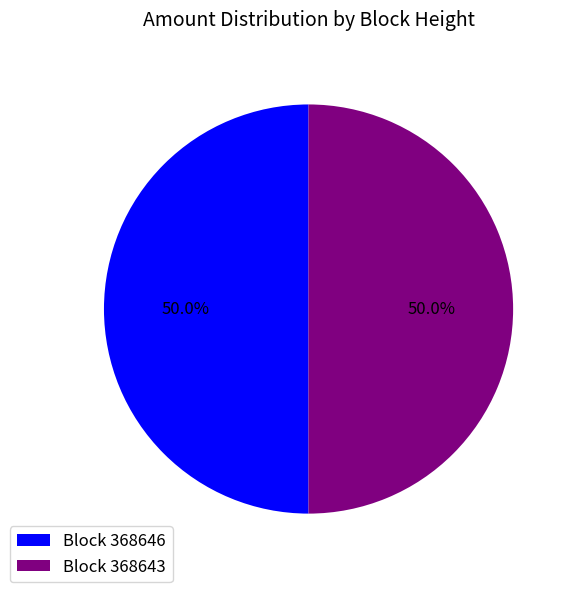

What is the ratio of the value at Block 368646 to the value at Block 368643?

1.0